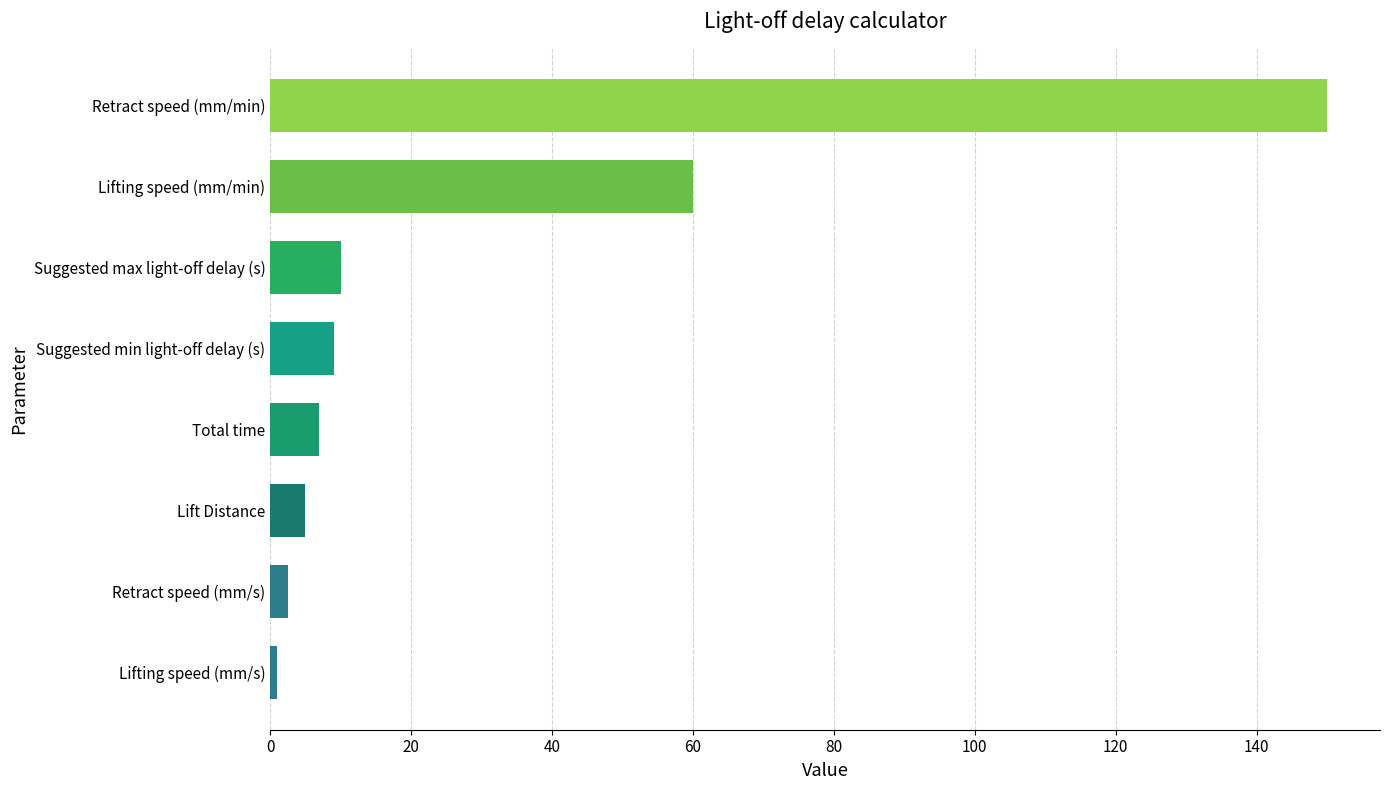

Are the bars grouped side by side (vs. stacked)?

No